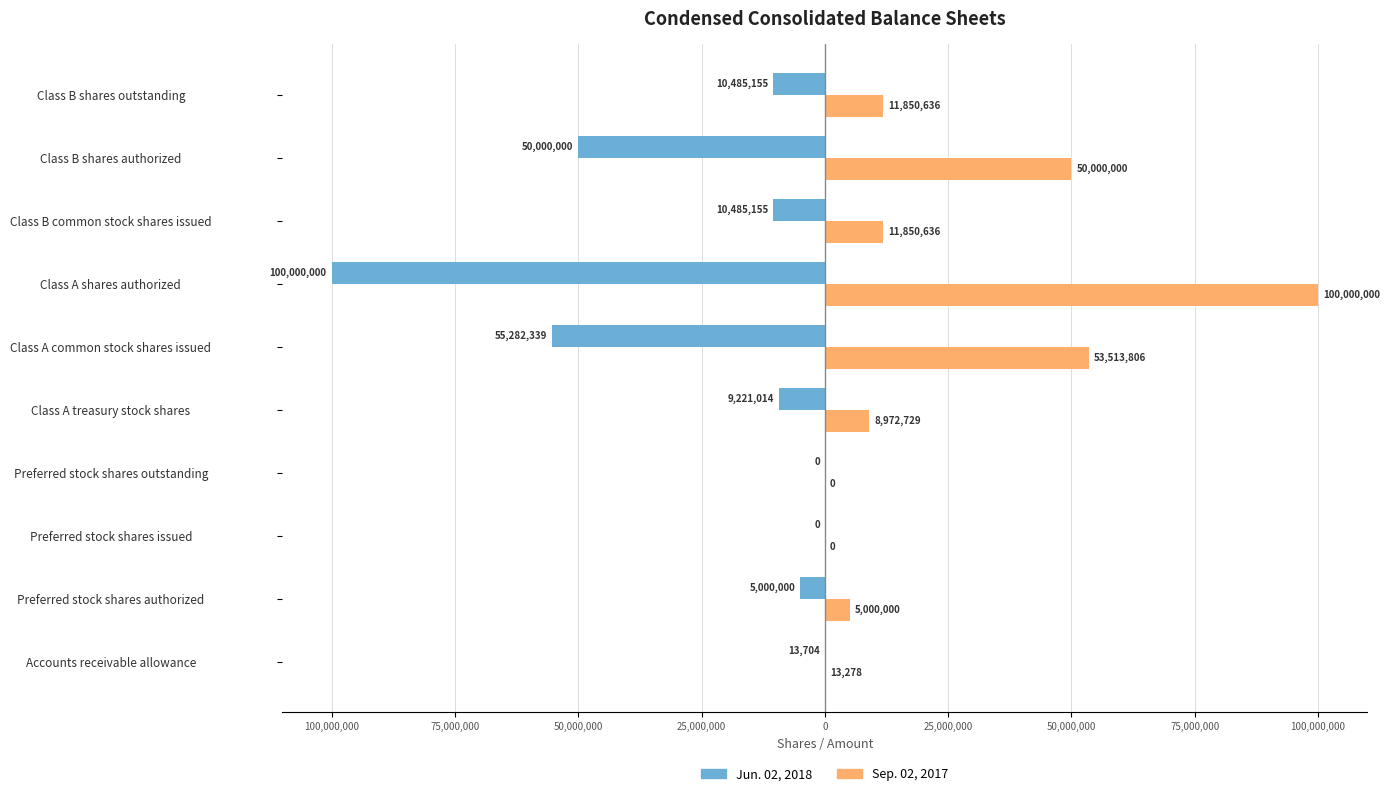

List the series in order of their peak value, highest first.

Sep. 02, 2017, Jun. 02, 2018